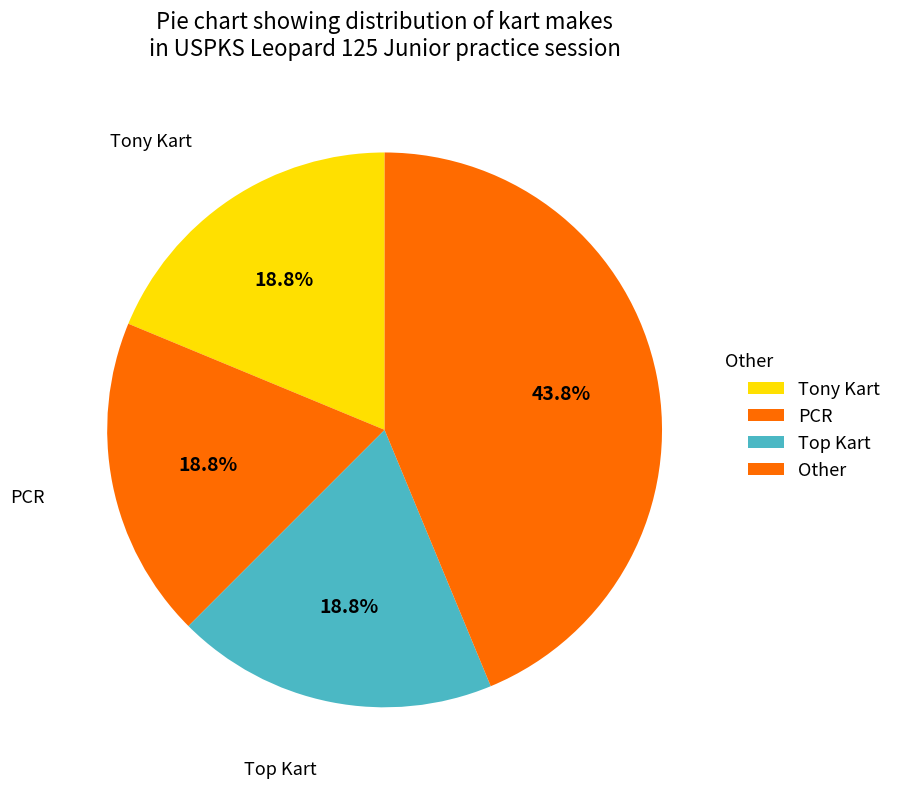

Does PCR represent more than half of the total?

No